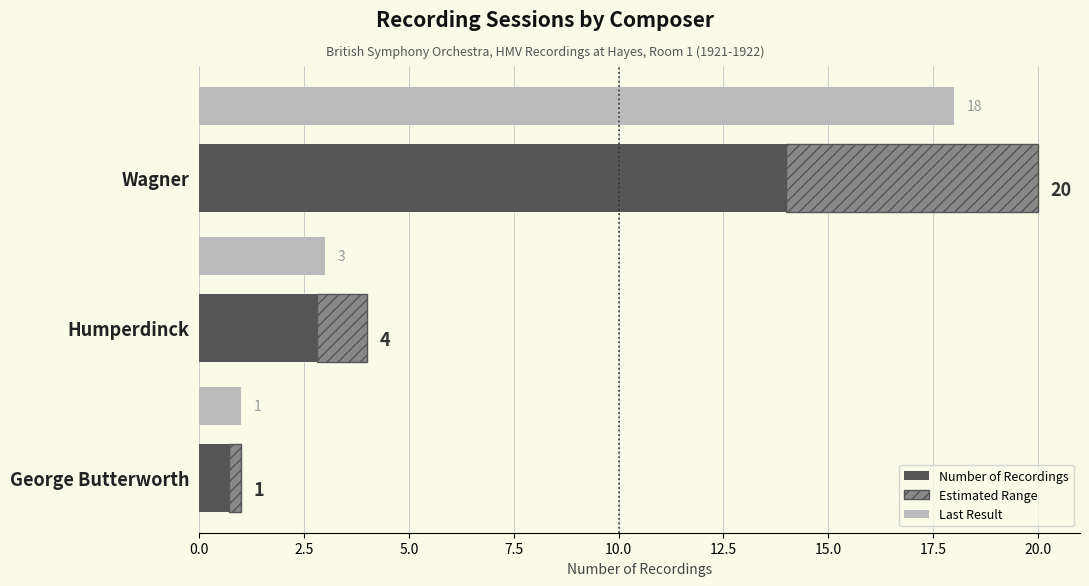

How many data points in Number of Recordings are above 4?

1